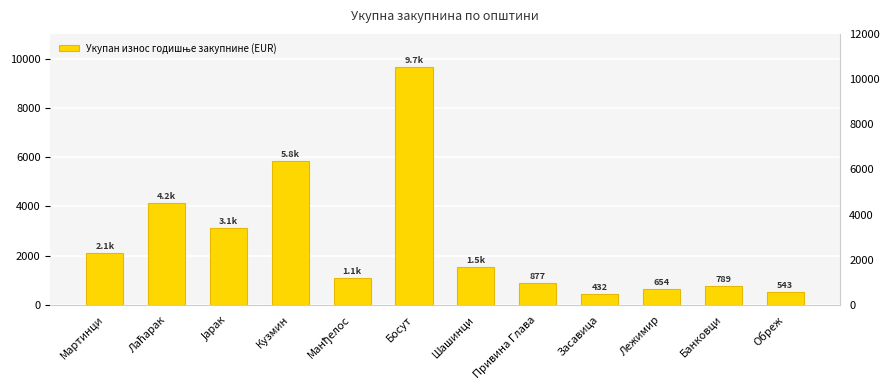

Reading left to right, extract all data points from this chart.

2122.7	4156.4	3119.1	5828.1	1082.3	9664.3	1543.2	876.5	432.1	654.3	789.2	543.1